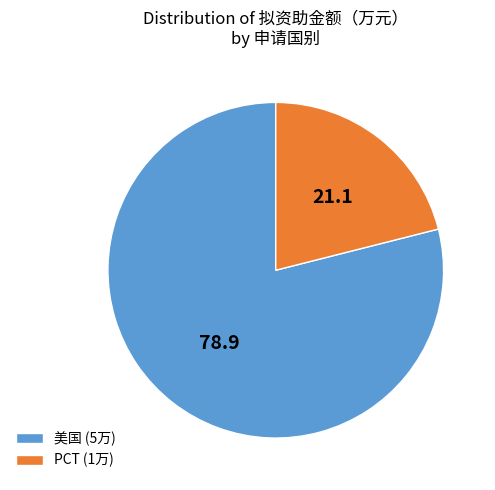

Which has a higher value, 美国 (5万) or PCT (1万)?

美国 (5万)